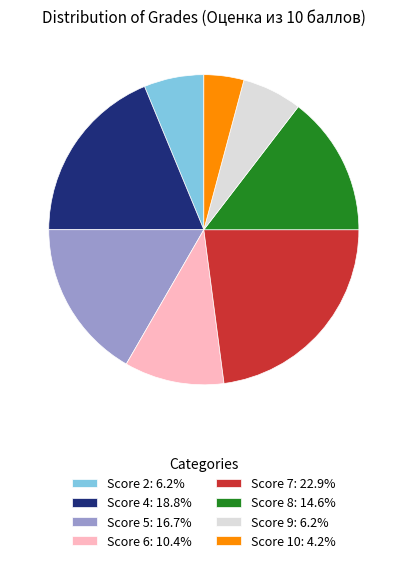

Is there a majority slice in this chart?

No